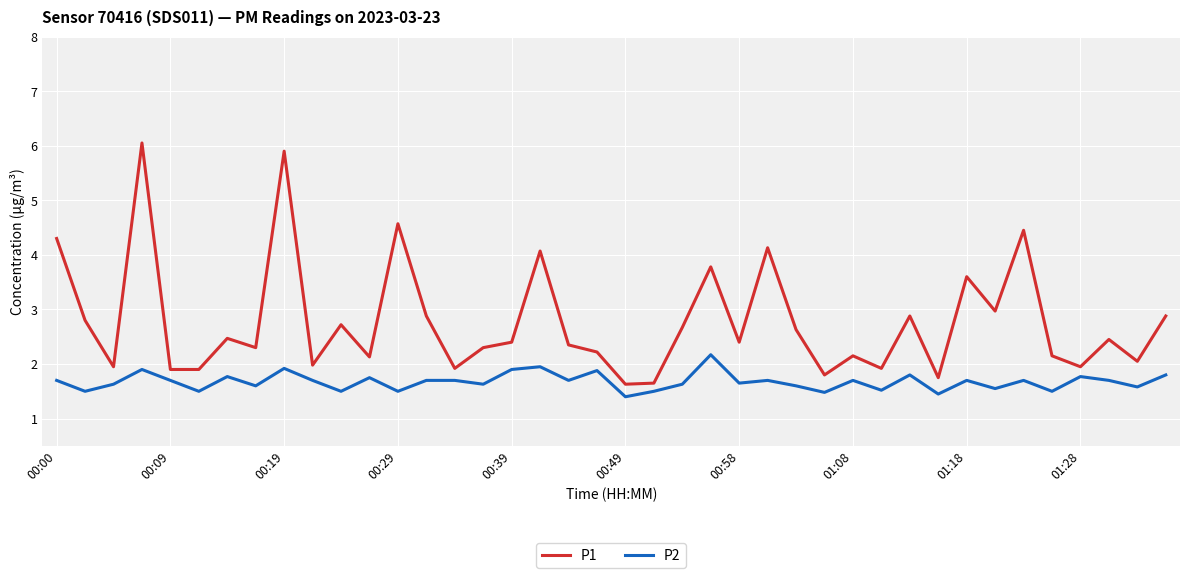

List the series in order of their overall mean, lowest first.

P2, P1